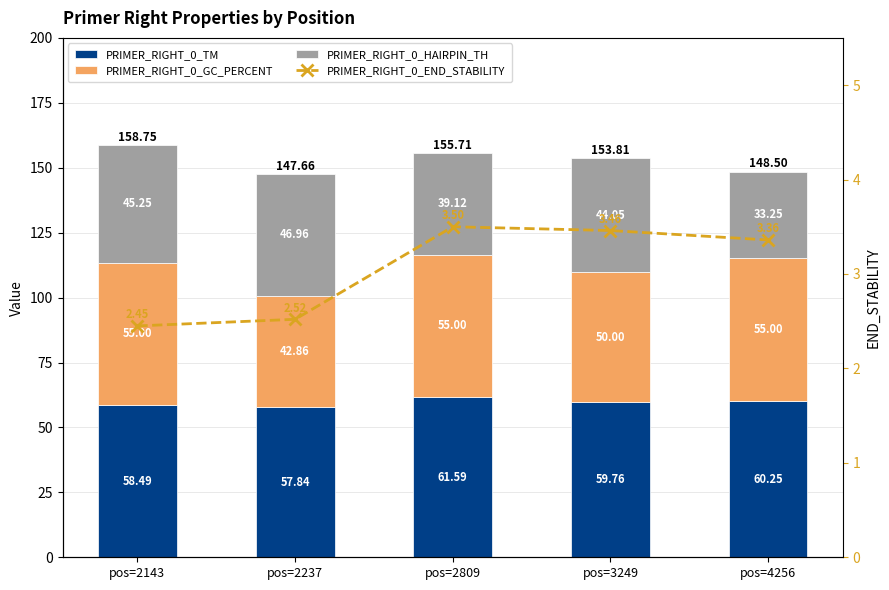

What is the sum of the PRIMER_RIGHT_0_END_STABILITY values at pos=2143 and pos=4256?

5.8